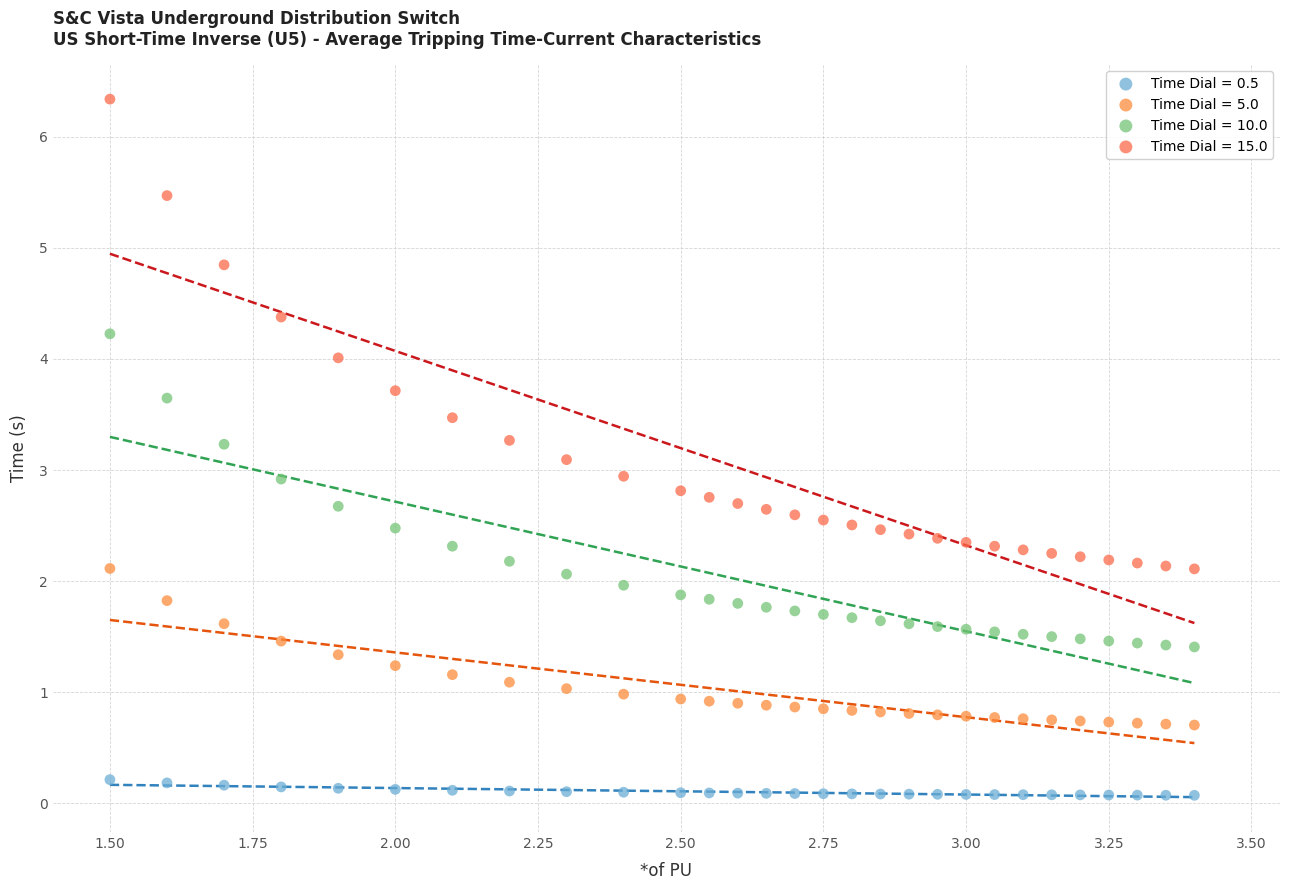

Across all data points, what is the range of Y values (max minus min)?

6.3